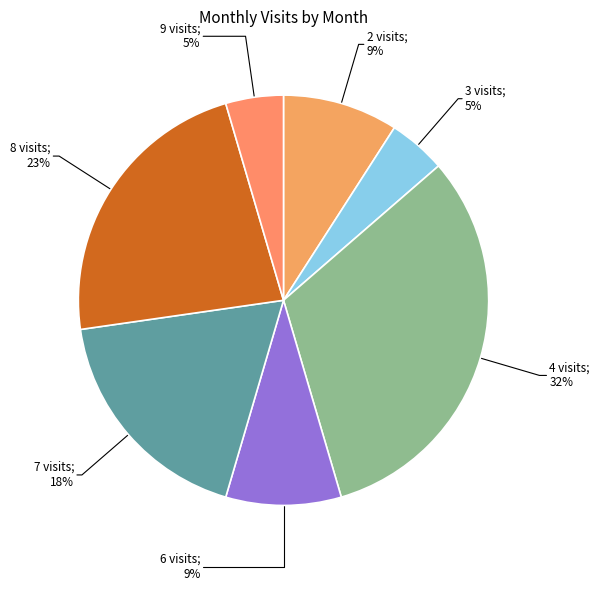

Count the number of slices in the pie.

7